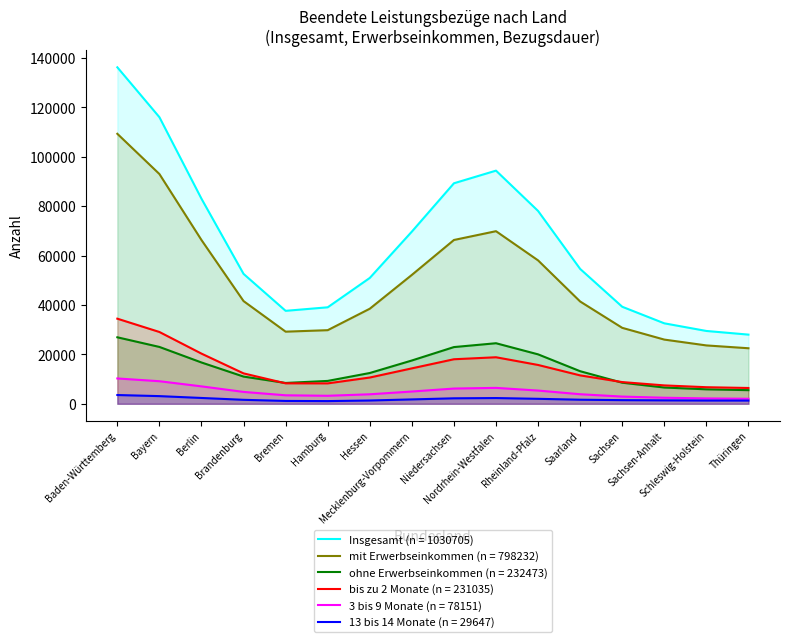

Is it true that Insgesamt equals 15196 at Brandenburg?

False